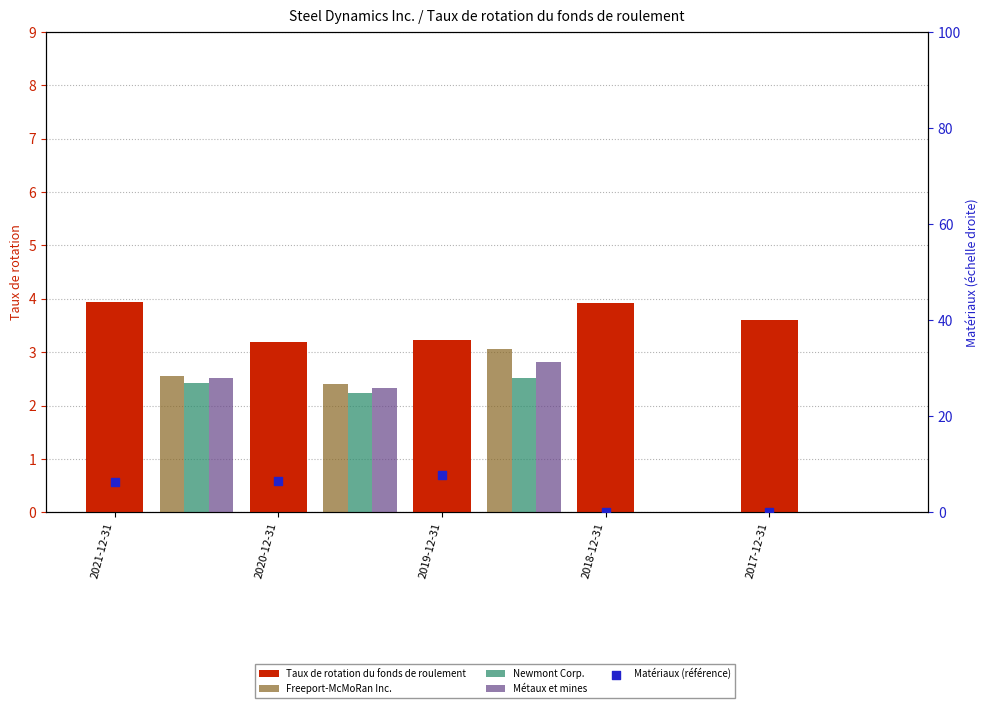

Which series reaches the maximum Y coordinate?

Matériaux (référence)